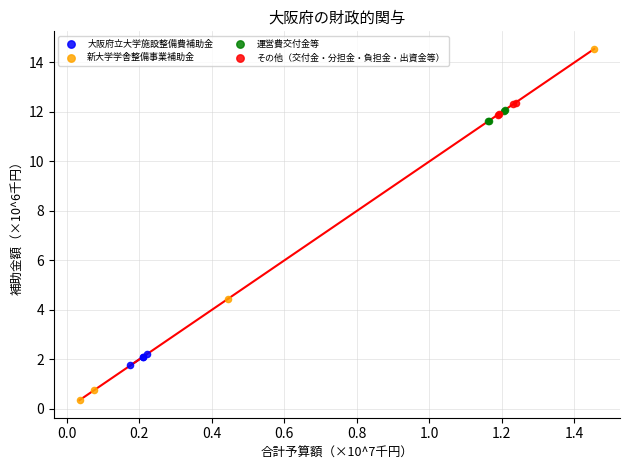

Which series reaches the maximum Y coordinate?

新大学学舎整備事業補助金